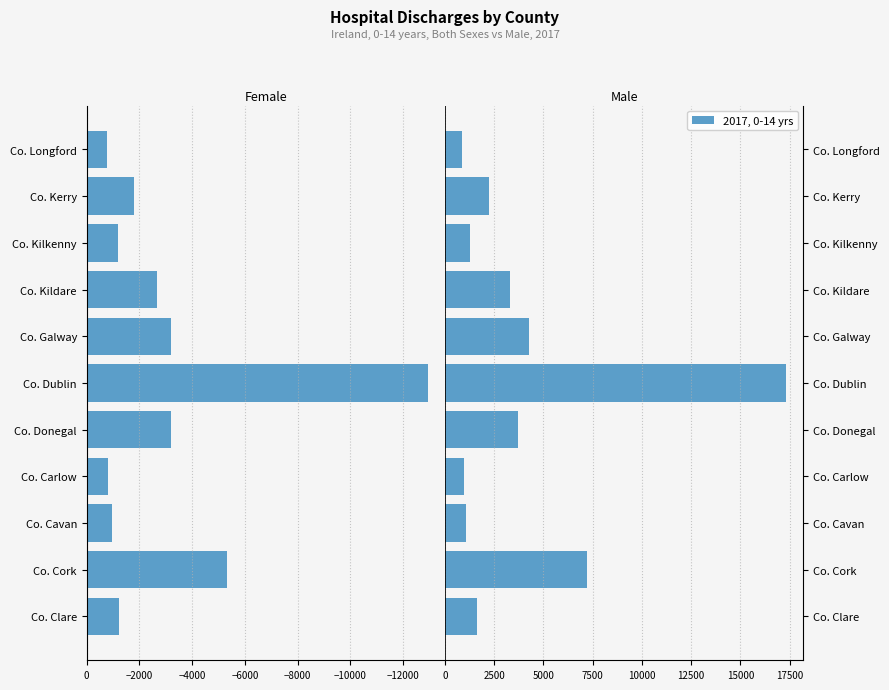

True or false: Female has a value of -4997 at Co. Galway.

False